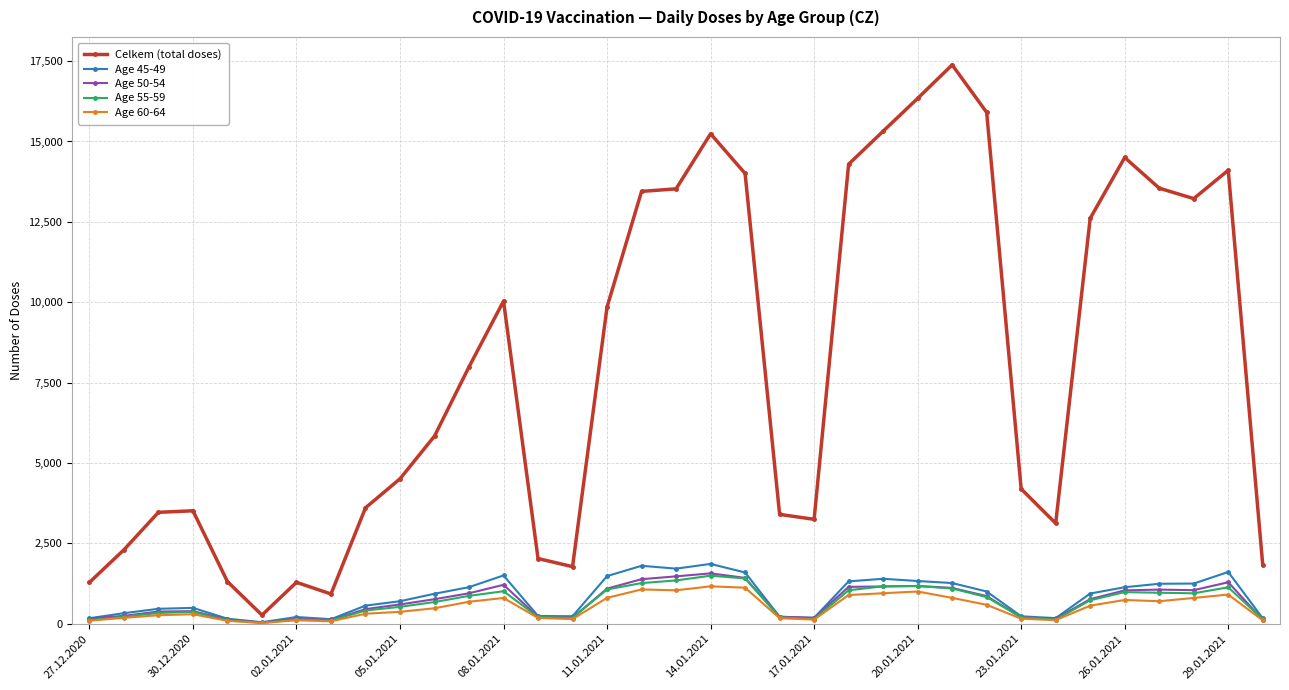

Which series has the largest total across all categories?

Celkem (total doses)